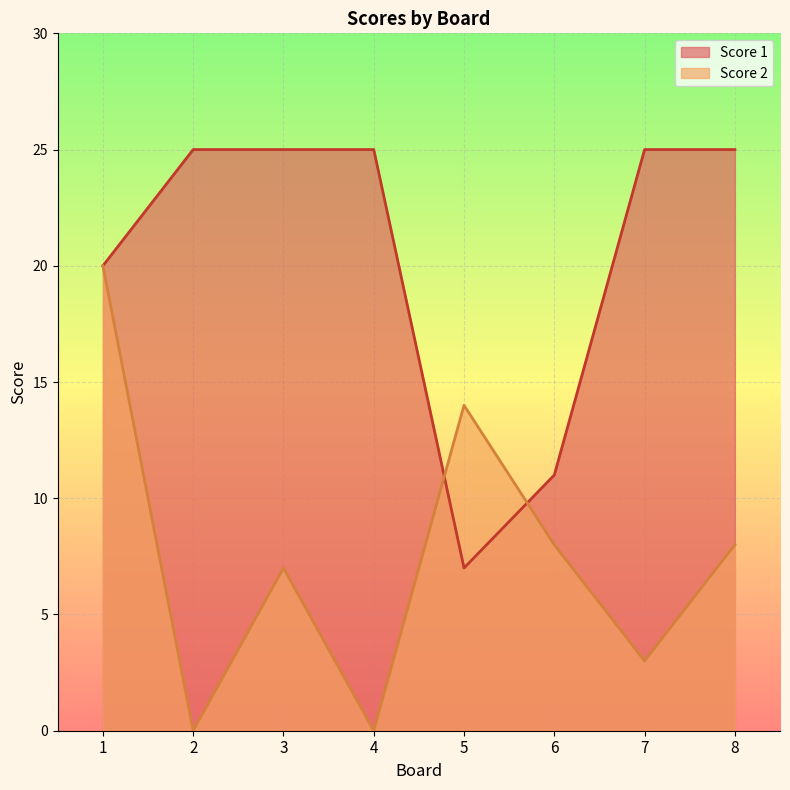

How many data points does each series have?

8